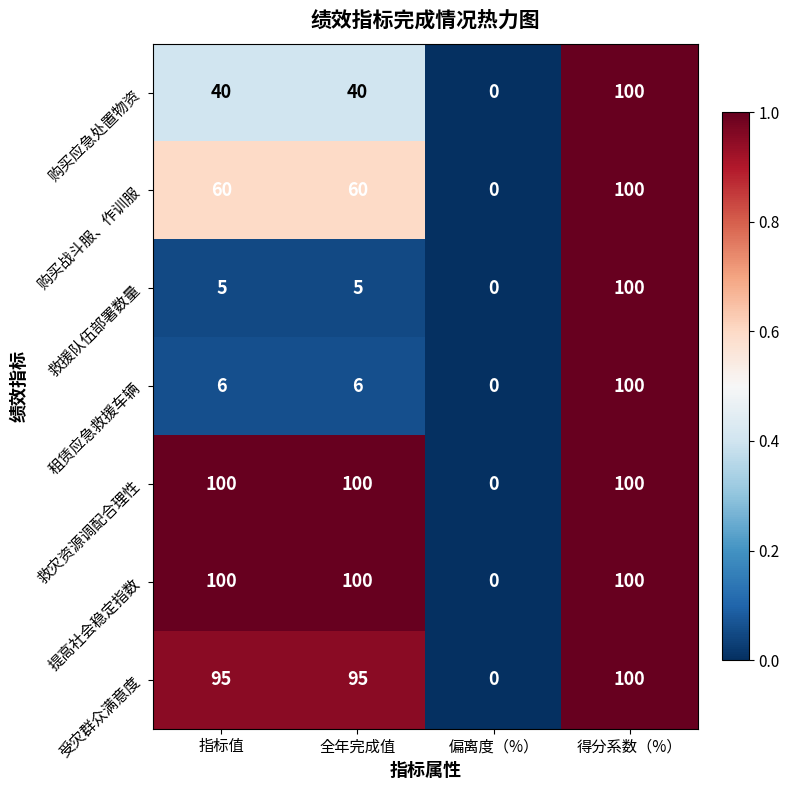

At which category is the sum across all series the highest?

得分系数（%）